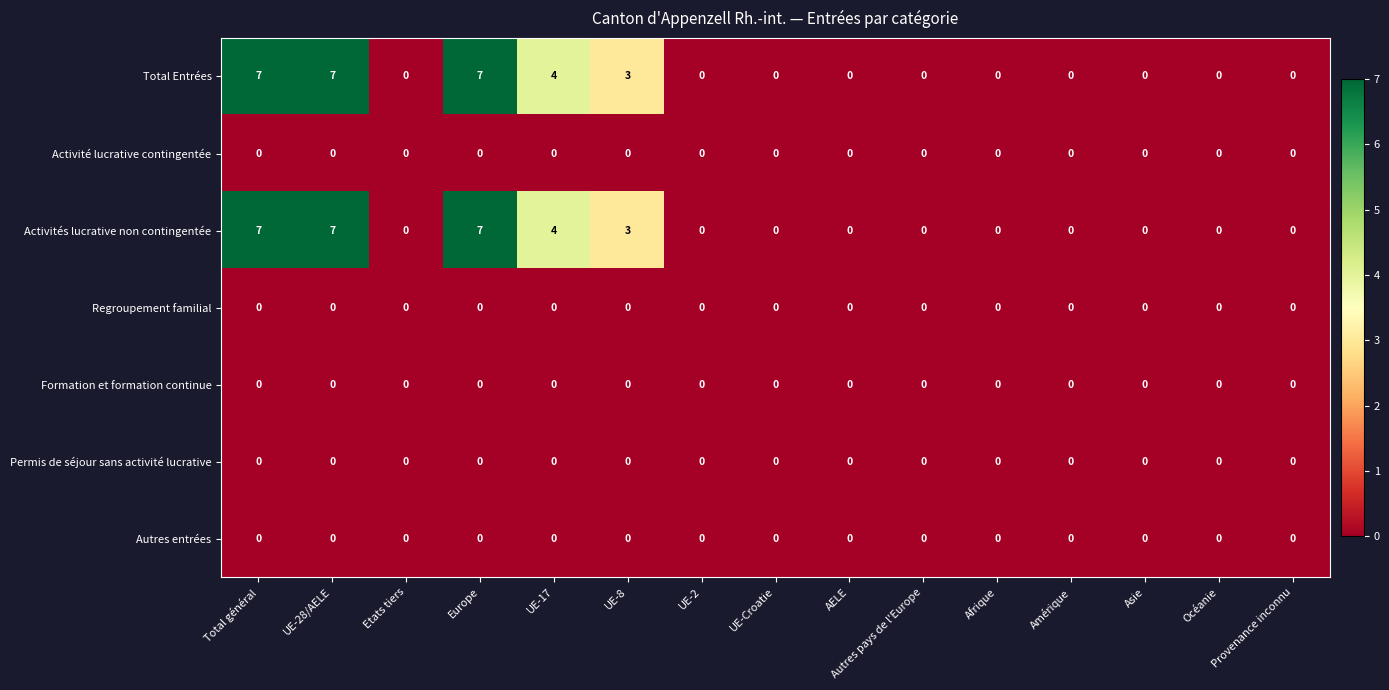

Is it true that Activité lucrative contingentée equals 0 at Asie?

True